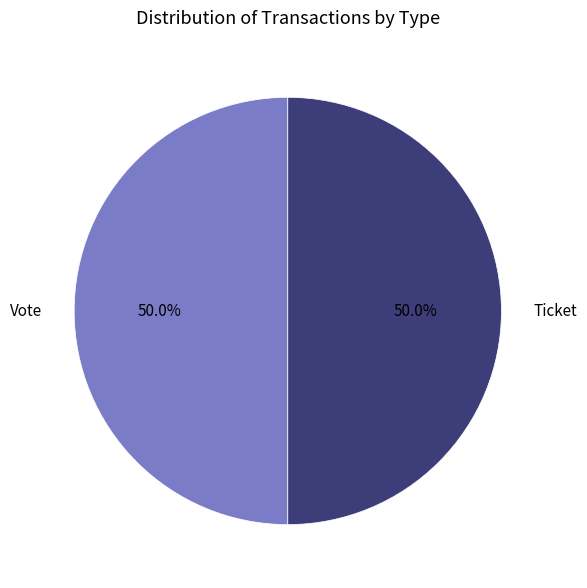

What is the ratio of the value at Ticket to the value at Vote?

1.0